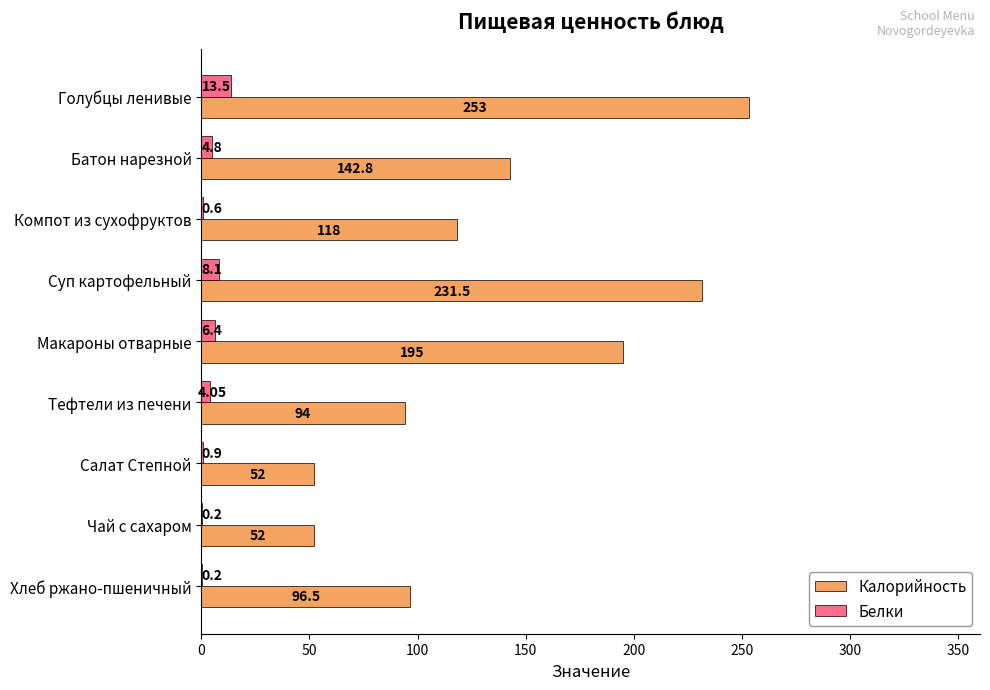

Which series has the largest total across all categories?

Калорийность